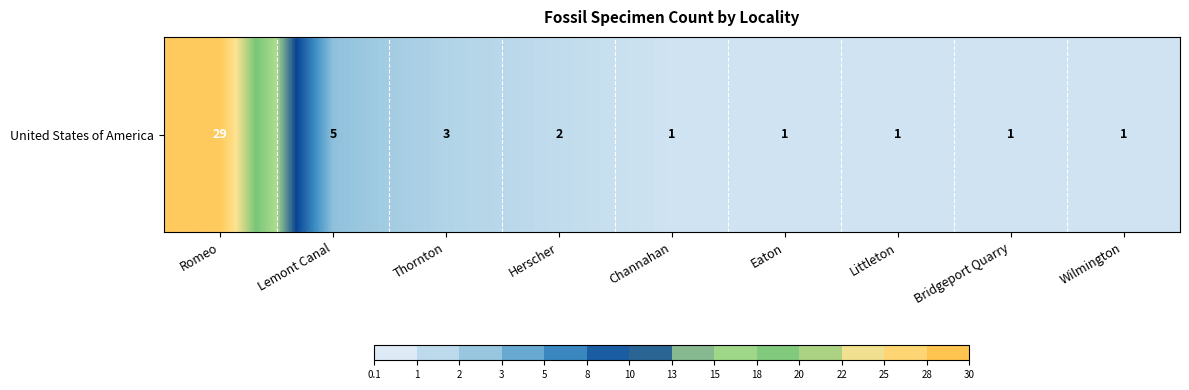

What is the sum of the values at Channahan and Lemont Canal?

6